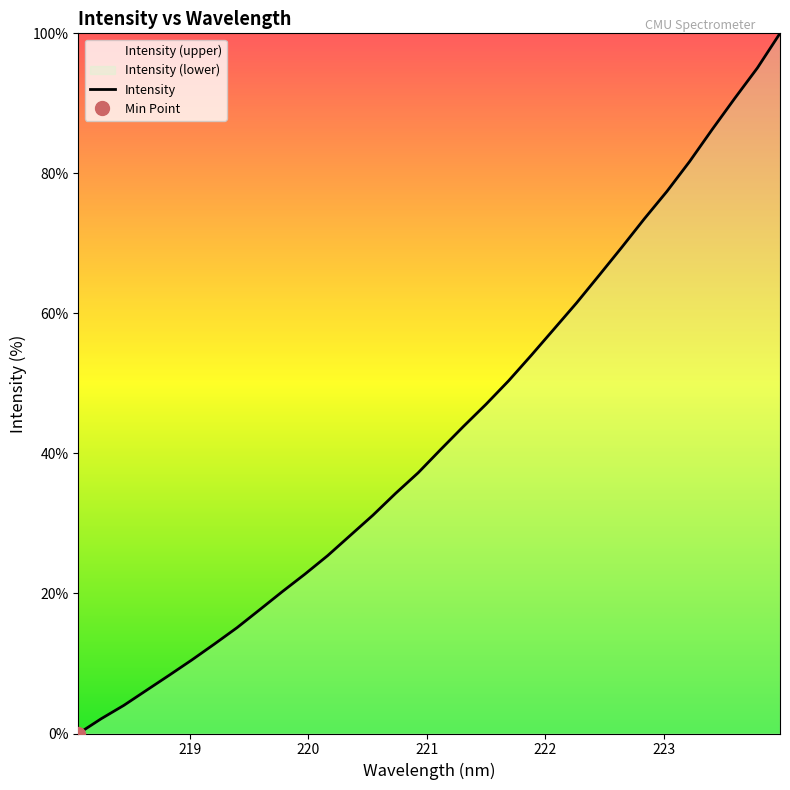

The value at 17 is 26.3. True or false?

False